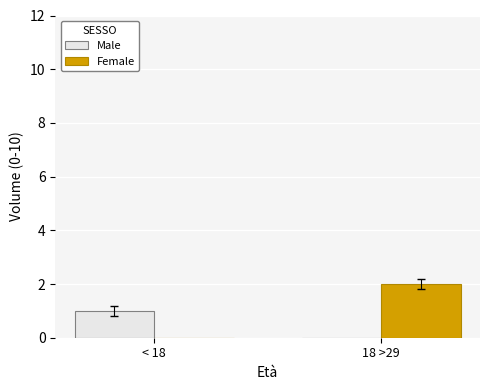

Which series has the largest total across all categories?

Female